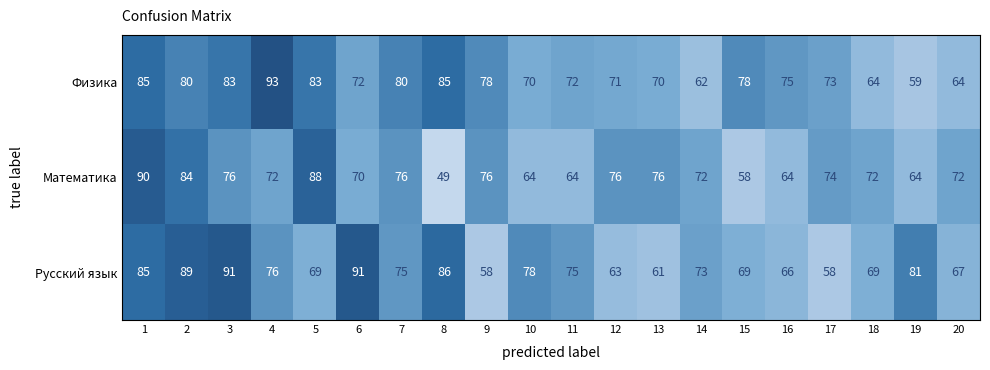

Which series has the largest total across all categories?

Физика